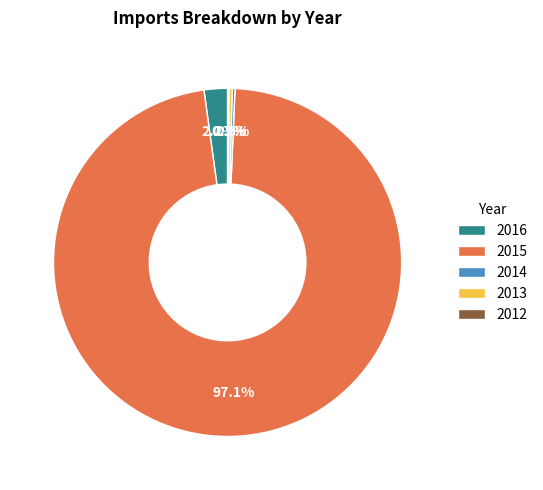

To the nearest percent, what is the average slice percentage?

20%